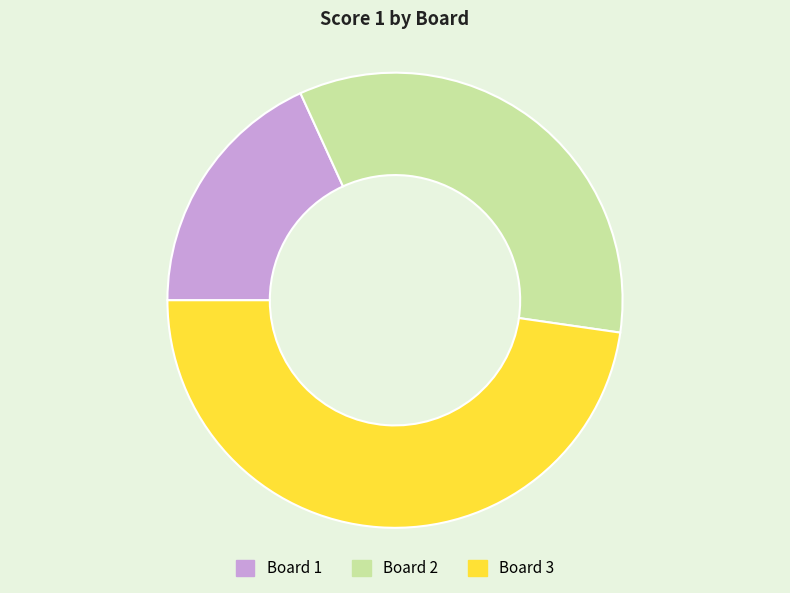

The Board 1 slice represents 13% of the pie. True or false?

False